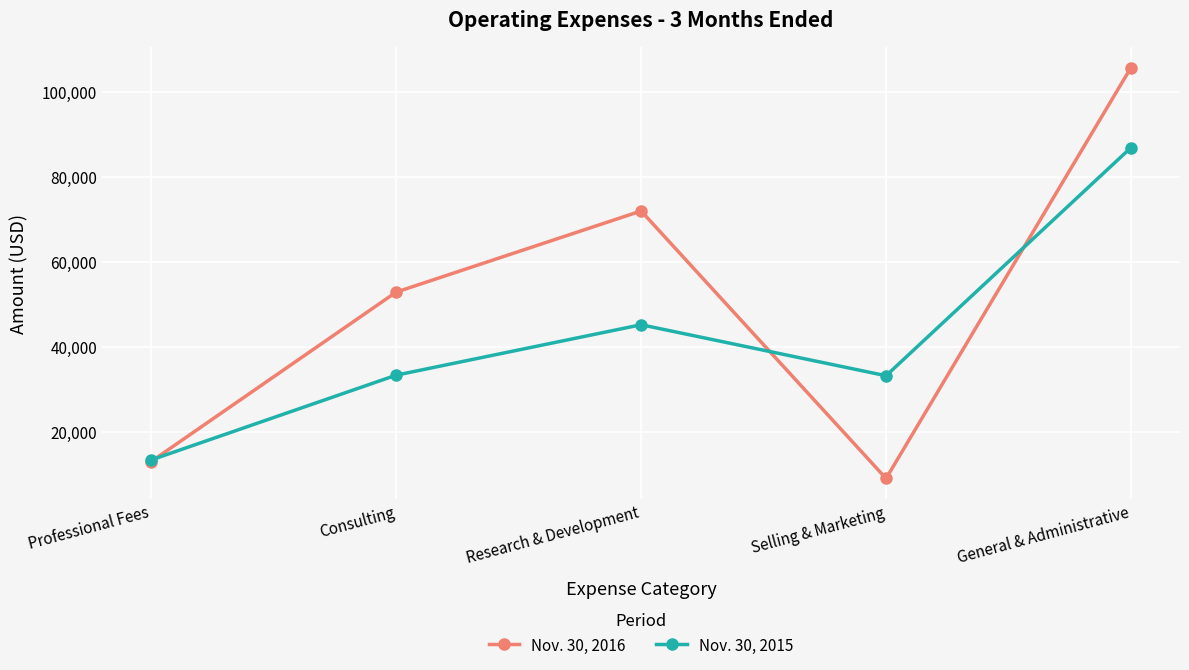

List the series in order of their overall mean, lowest first.

Nov. 30, 2015, Nov. 30, 2016